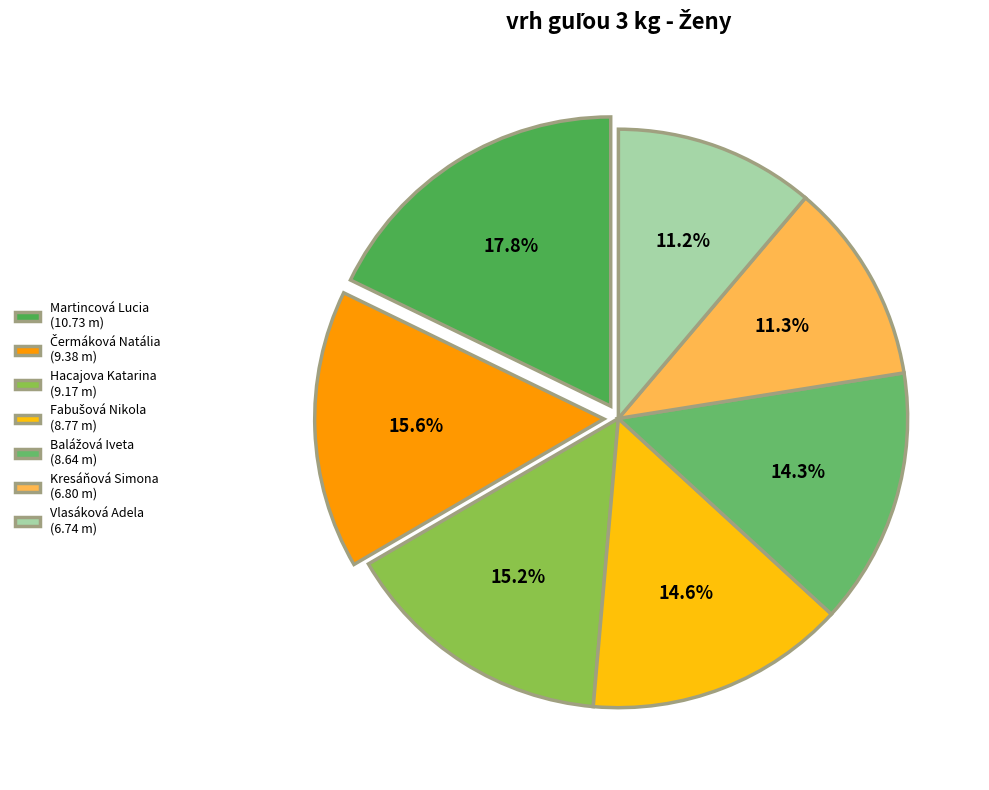

Which slice is the largest?

Martincová Lucia